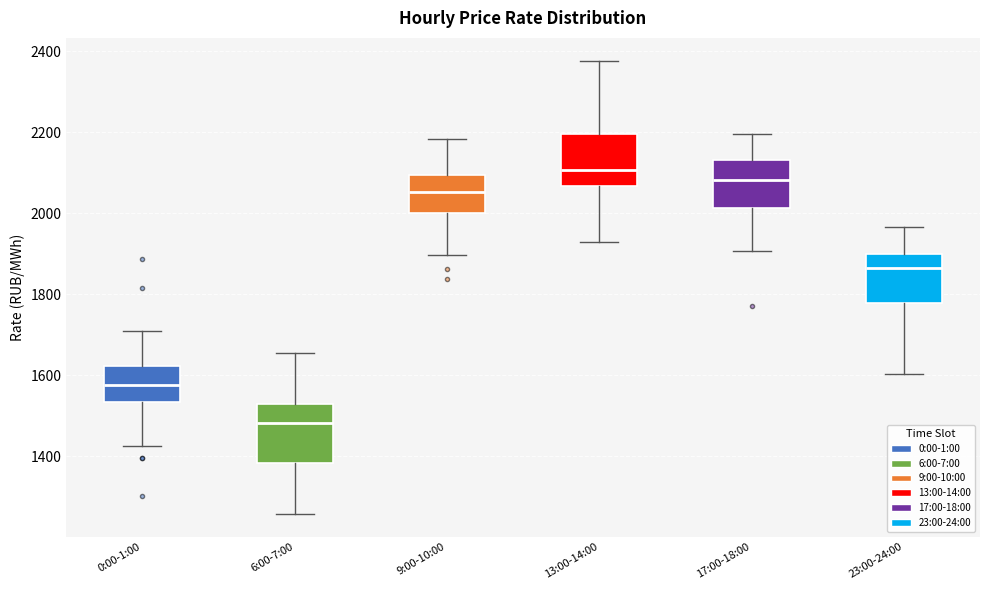

Reading left to right, transcribe this box plot: for each box, give where its median line is, the range the box spans, and where its two whiskers end, as read against the y-axis. The values are not printed on the chart, so give them approximately, as read against the axis.

0:00-1:00: median 1580, box 1540 to 1620, whiskers 1420 to 1700
6:00-7:00: median 1480, box 1380 to 1520, whiskers 1260 to 1660
9:00-10:00: median 2060, box 2000 to 2100, whiskers 1900 to 2180
13:00-14:00: median 2100, box 2060 to 2200, whiskers 1940 to 2380
17:00-18:00: median 2080, box 2020 to 2140, whiskers 1900 to 2200
23:00-24:00: median 1860, box 1780 to 1900, whiskers 1600 to 1960